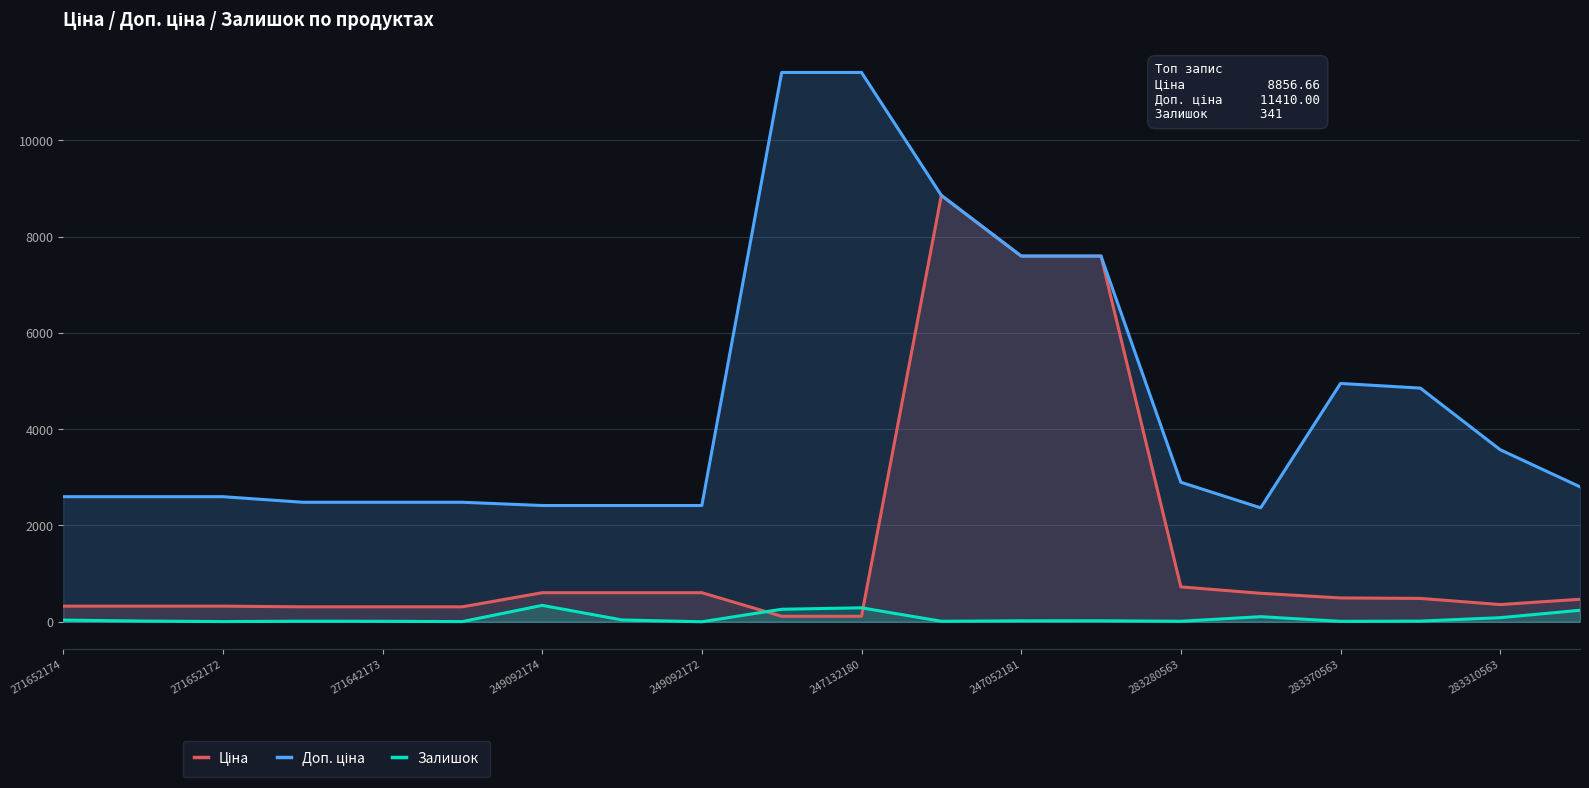

In Ціна, how many points are lower than both neighbors (excluding endpoints)?

1